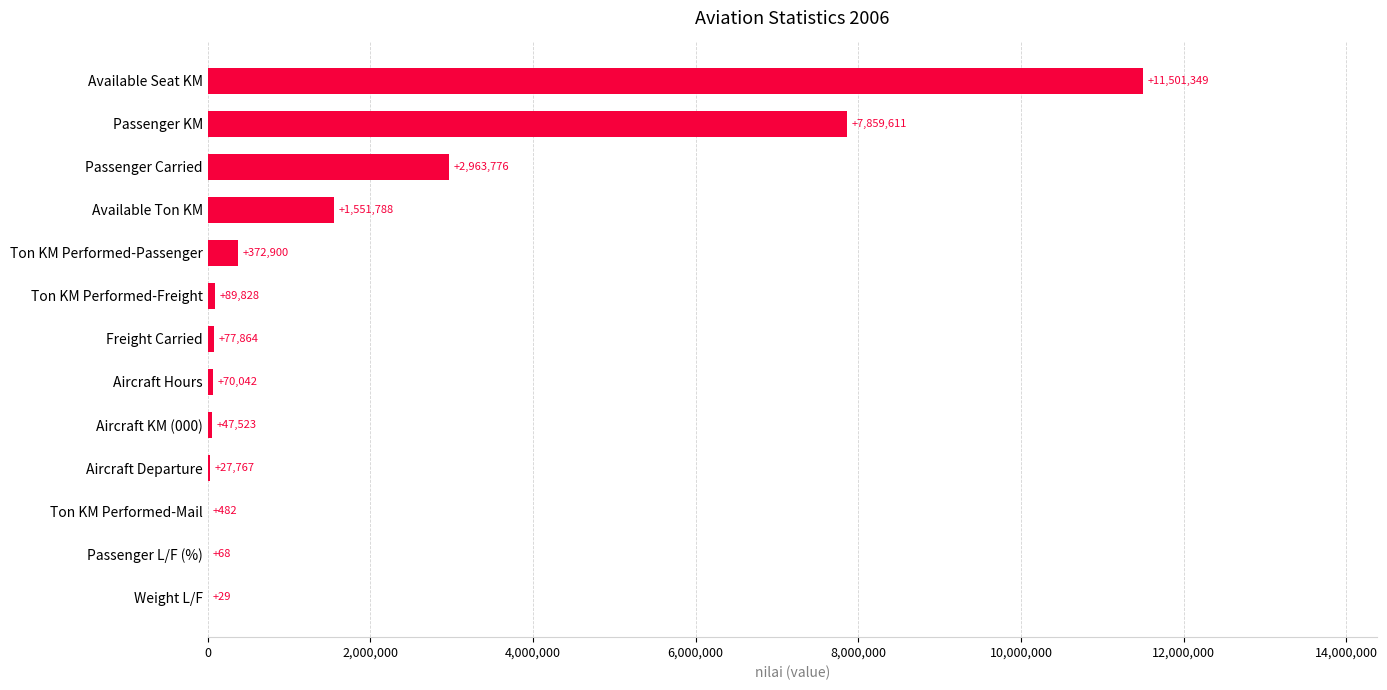

What is the sum of all values?

24563027